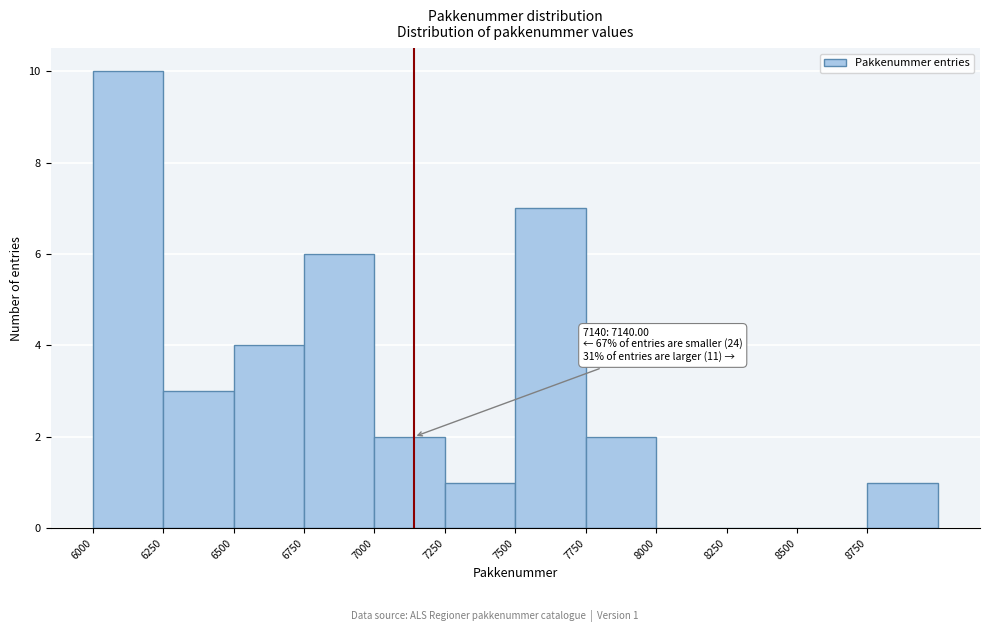

Over which range of the x-axis is the bar tallest?

6000 to 6250